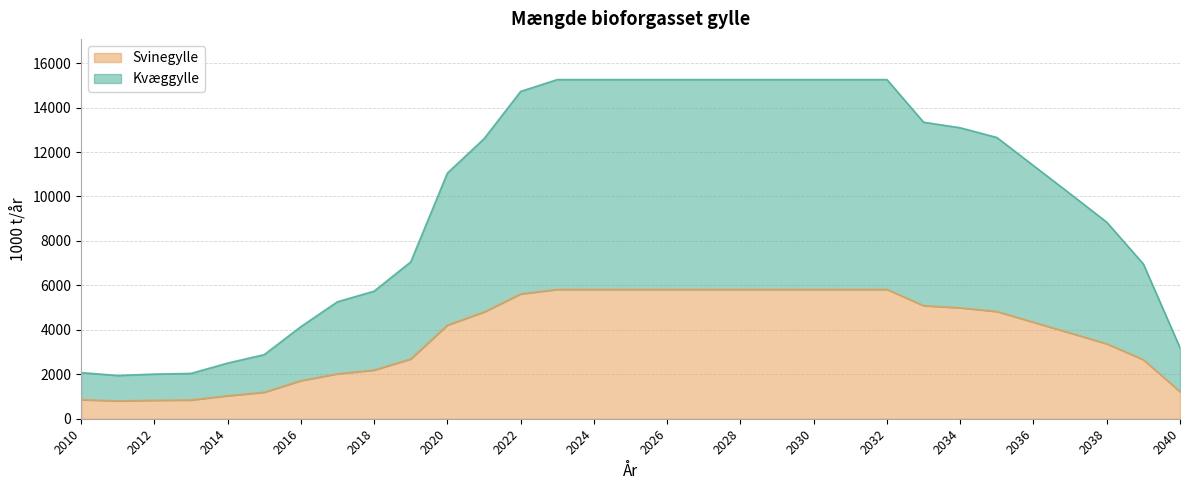

Does the chart display data point markers on the line(s)?

No